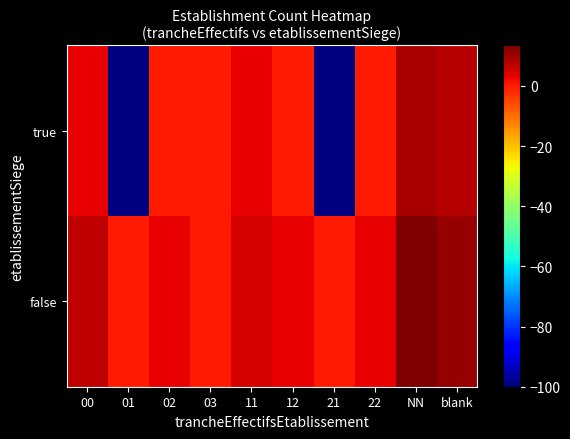

How many data points does each series have?

10